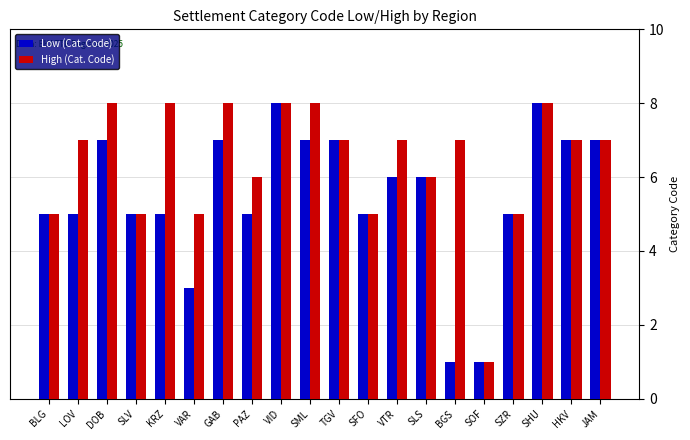

Is the value of High (Cat. Code) at SHU greater than the value of Low (Cat. Code) at HKV?

Yes